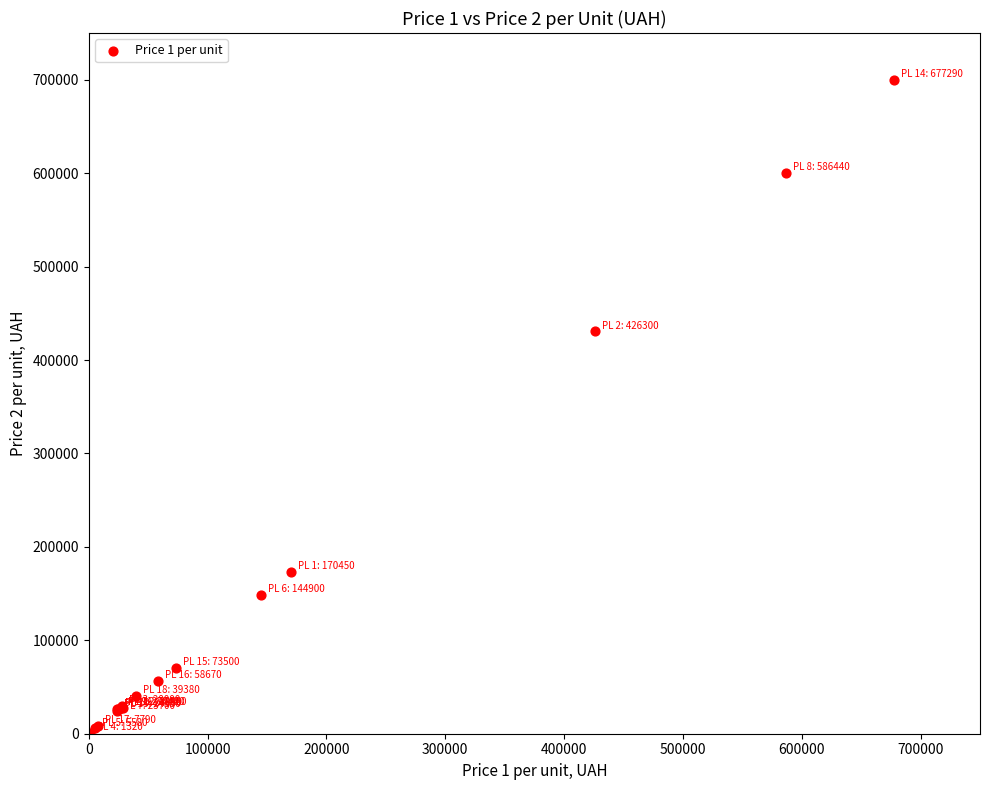

What Y value in the scatter plot is closest to 350600?

430570